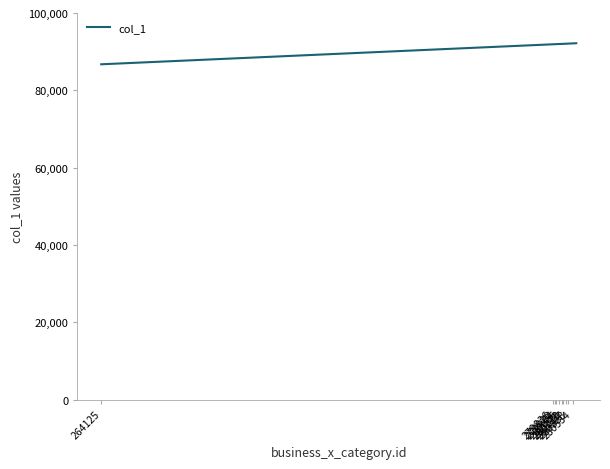

What is the difference between the maximum and minimum values?

5453